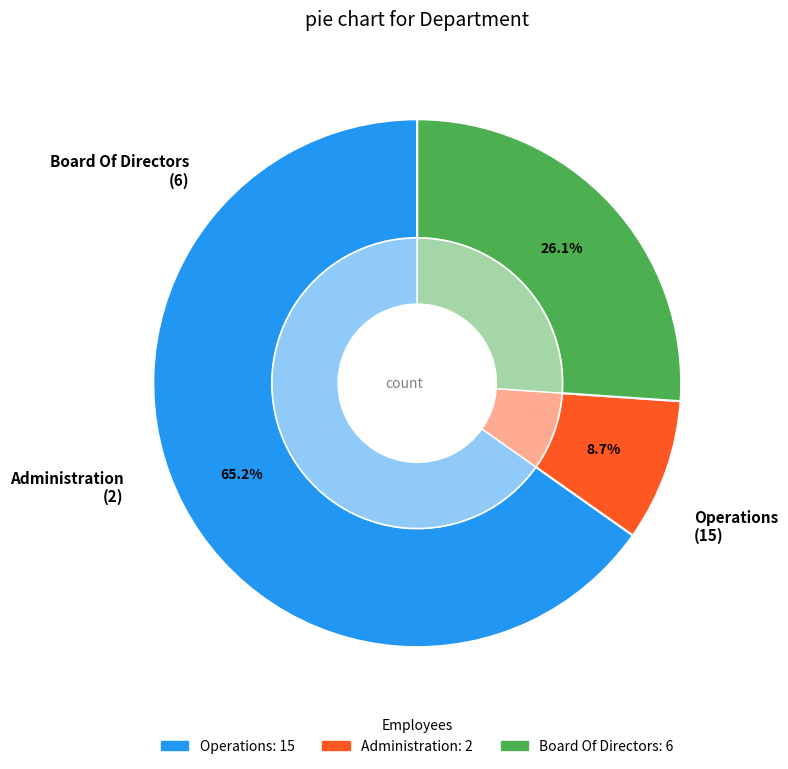

Which category accounts for the majority?

Operations